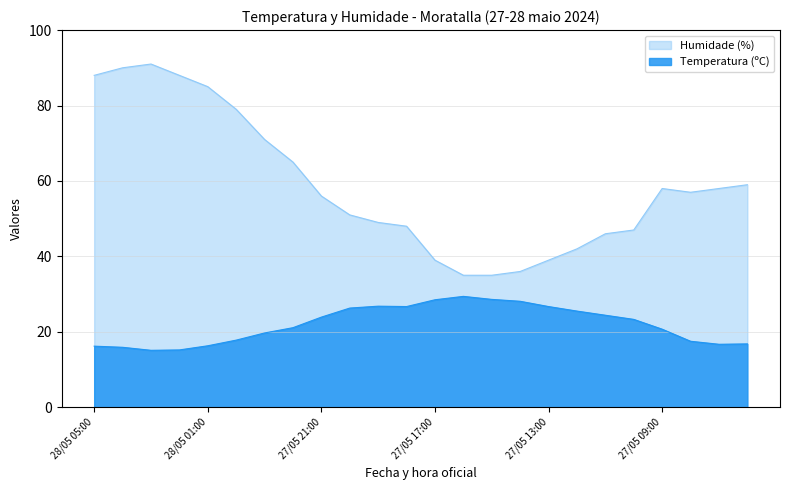

At how many categories does at least one series exceed 50?

14